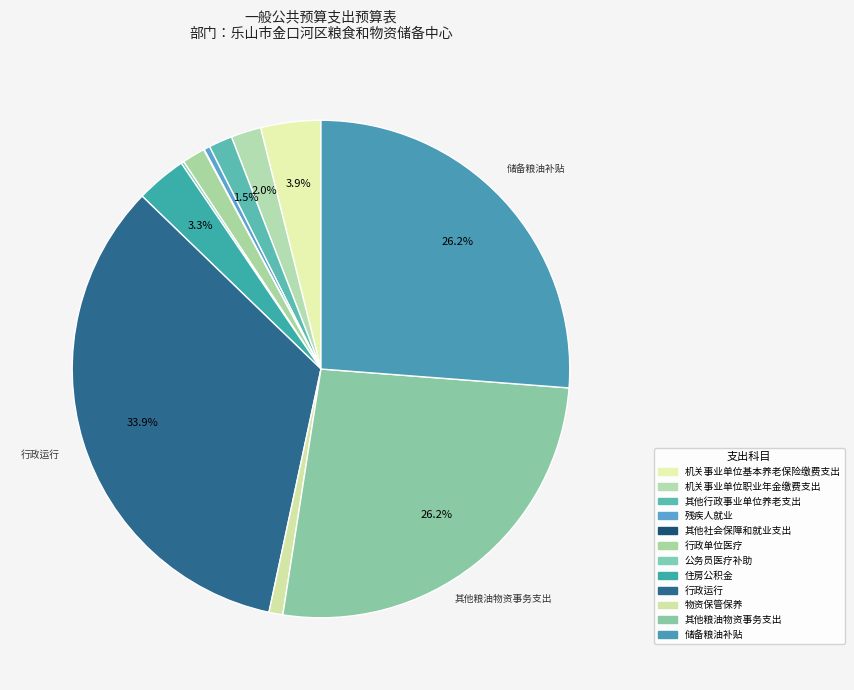

To the nearest percent, what is the combined percentage of 物资保管保养 and 机关事业单位职业年金缴费支出?

3%